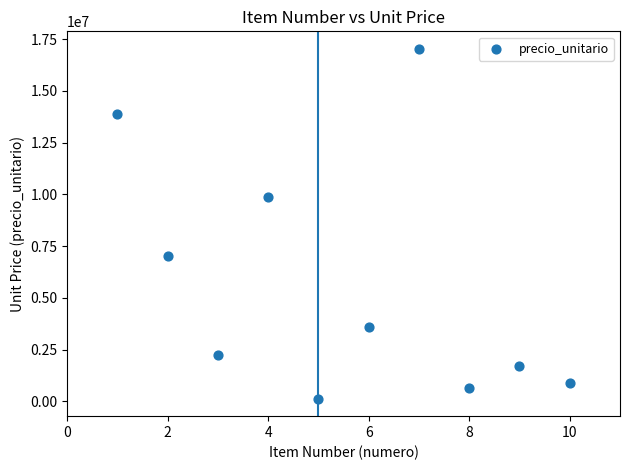

What Y value in the scatter plot is closest to 8578550?

9866800